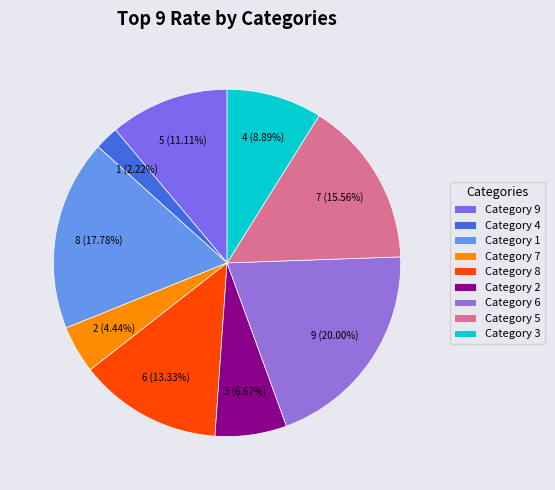

What is the ratio of the value at 6 to the value at 8?

1.5